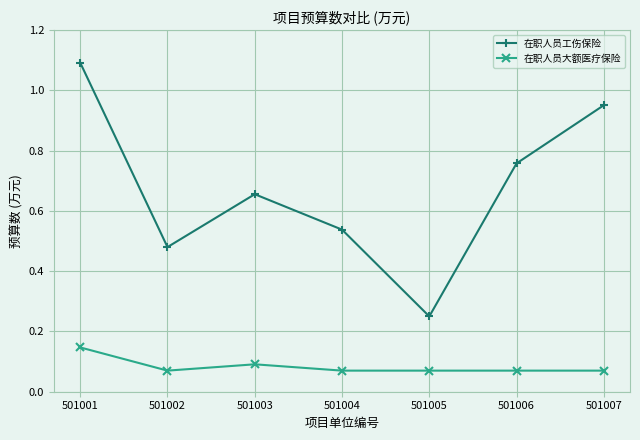

Count the 在职人员大额医疗保险 values in the range 0 to 1.

7